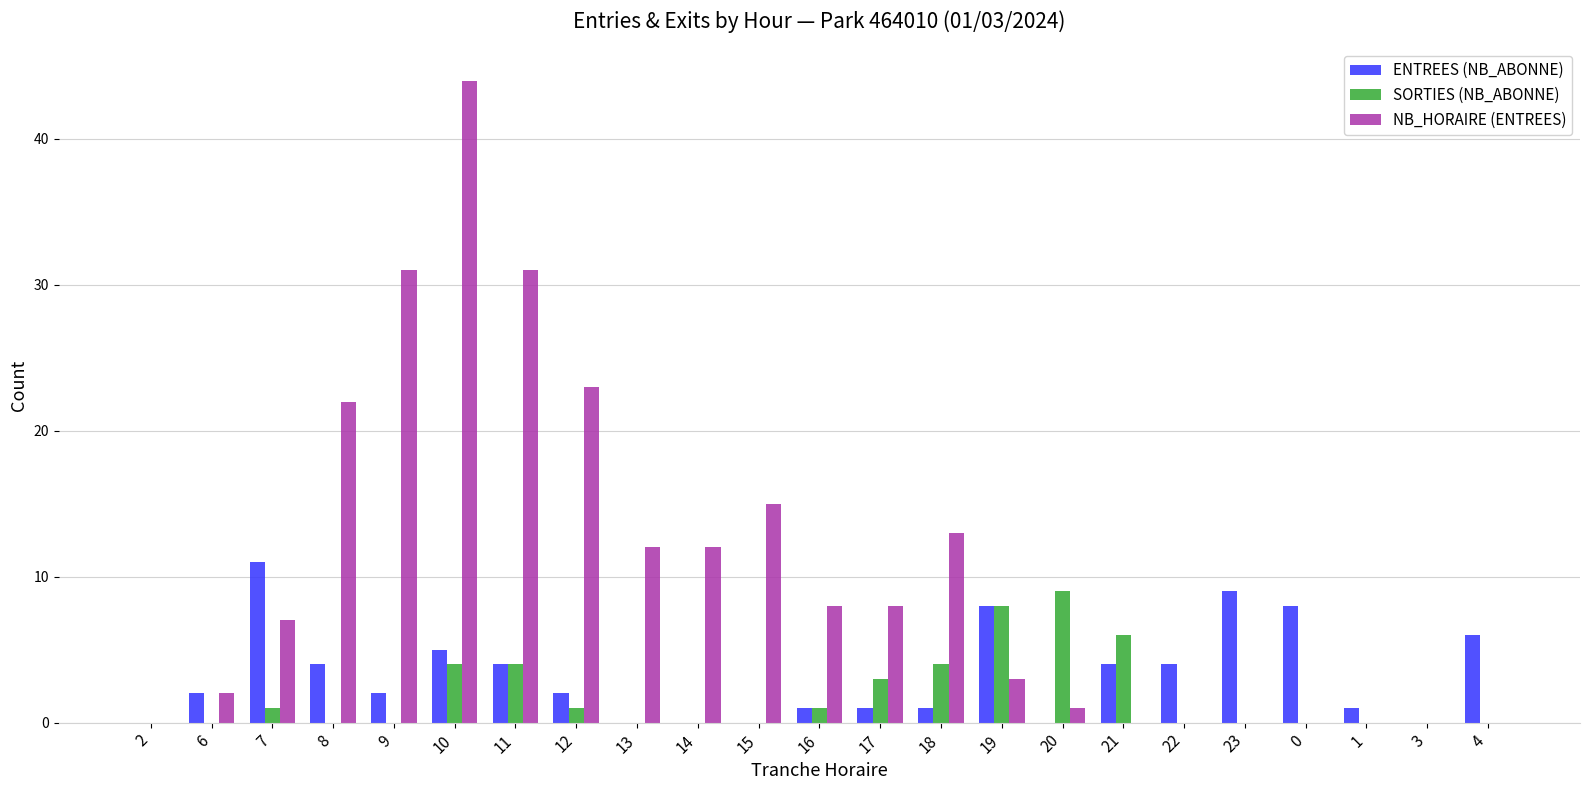

Is the value of ENTREES (NB_ABONNE) at 7 greater than the value of NB_HORAIRE (ENTREES) at 2?

Yes